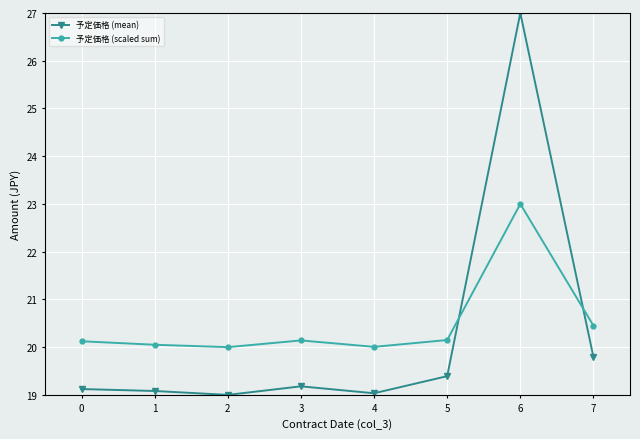

Is the value of 予定価格 (mean) at 1 greater than the value of 予定価格 (scaled sum) at 5?

No